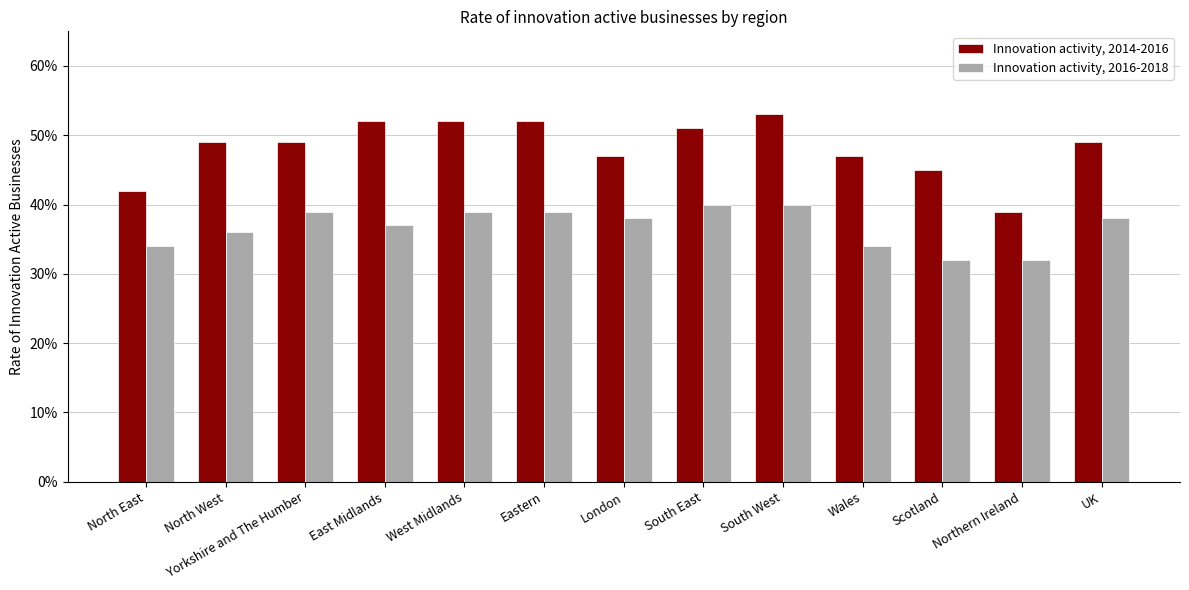

At which label is Innovation activity, 2014-2016 closest to 0?

Northern Ireland